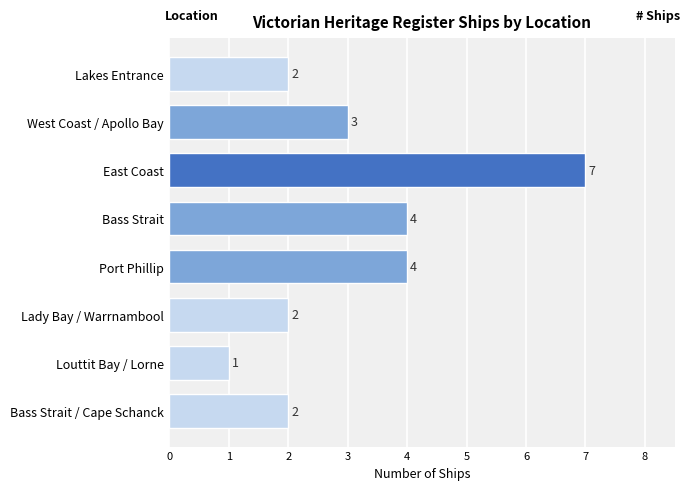

Count the values in the range 2 to 4.

6